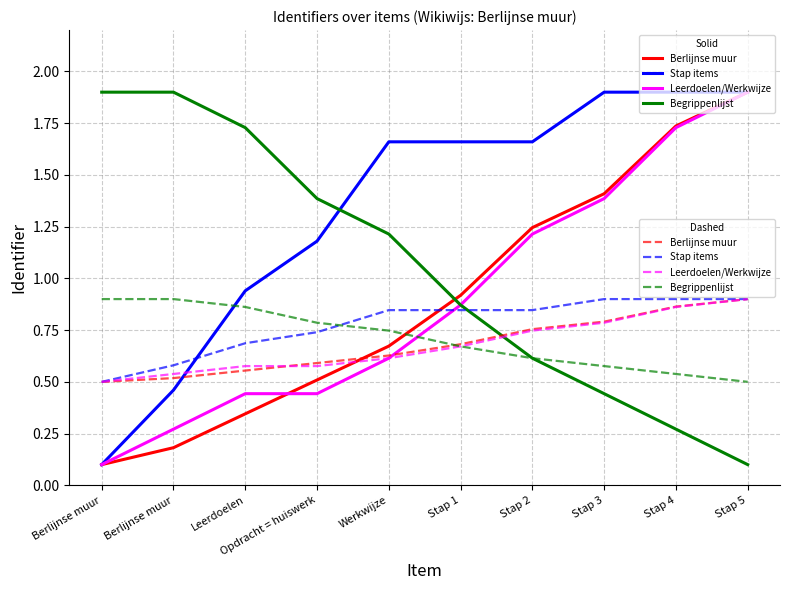

How many lines are shown in the chart?

8